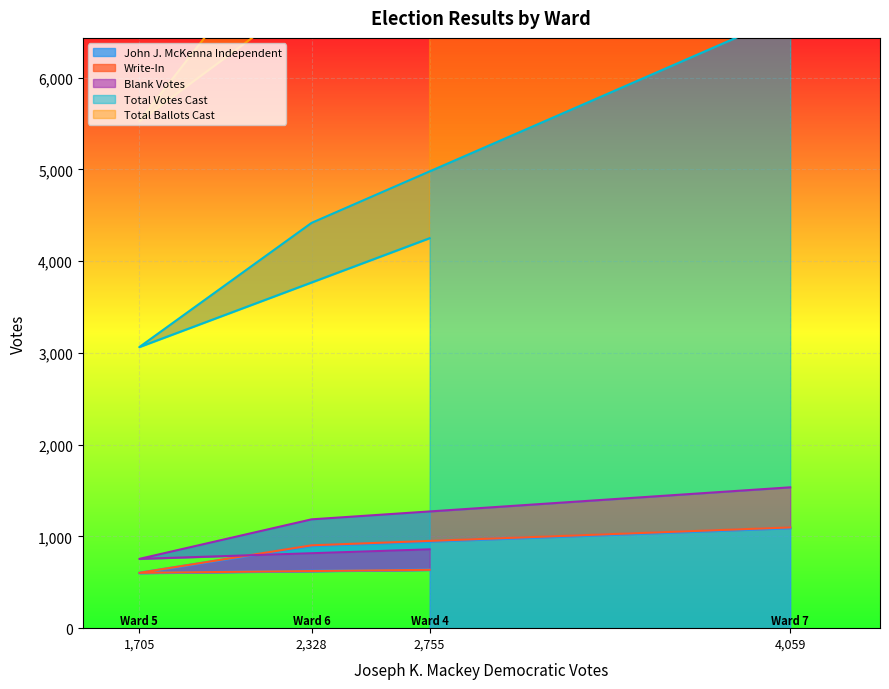

True or false: John J. McKenna Independent has more than 1 interior local peaks.

False